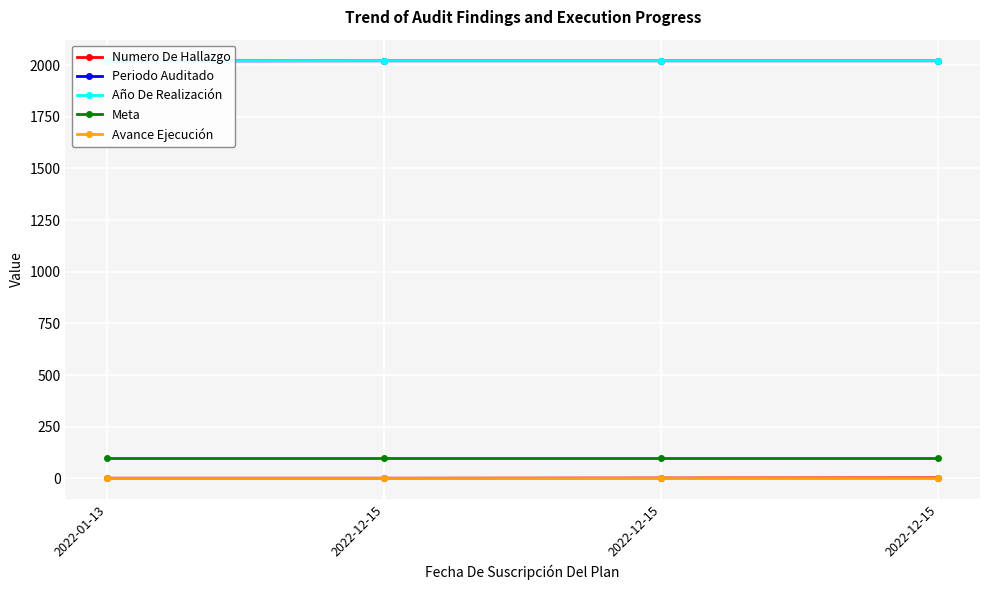

The value of Periodo Auditado at 2022-01-13 is 3322. True or false?

False